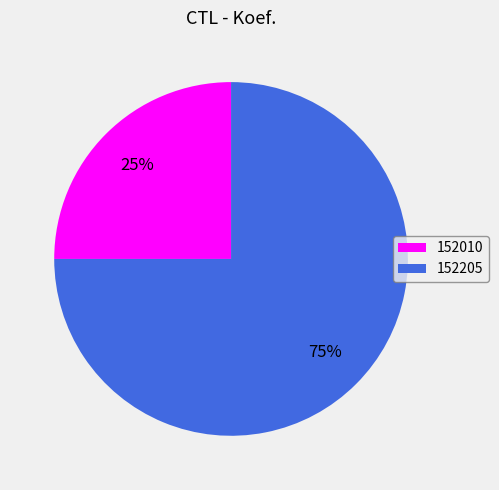

How many slices are in this pie chart?

2